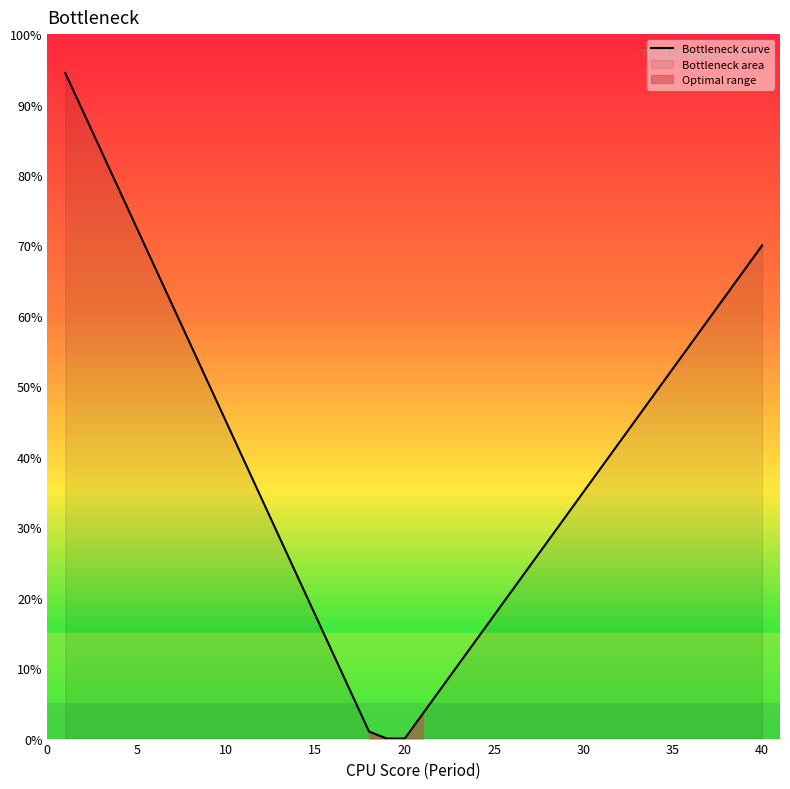

True or false: there are more than 2 points higher than both neighbors.

False